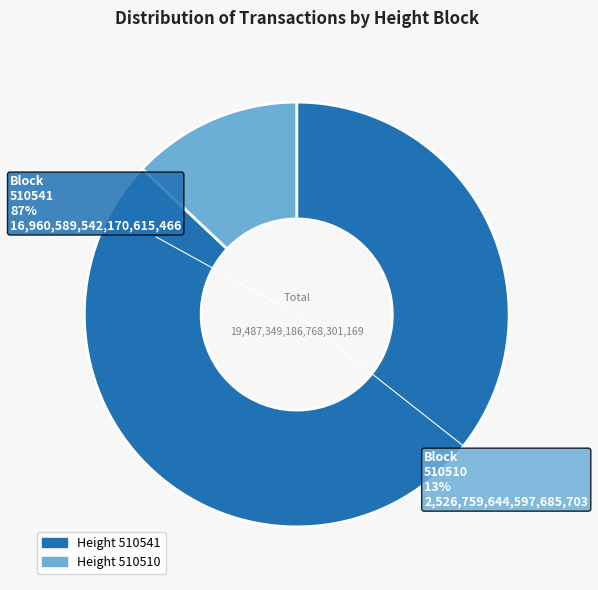

Combined, what portion of the pie is 510510 and 510541?

100.0%